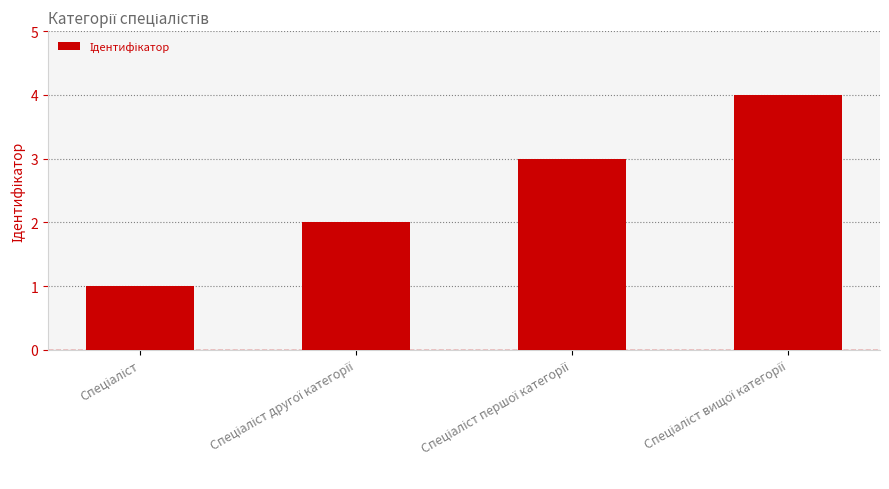

What is the sum of all values?

10